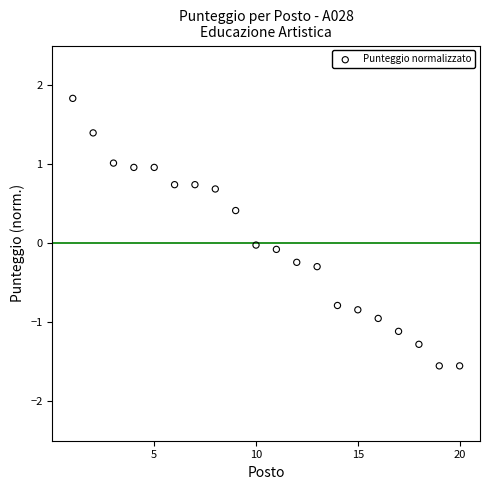

What is the range of Y values (max minus min)?

3.4